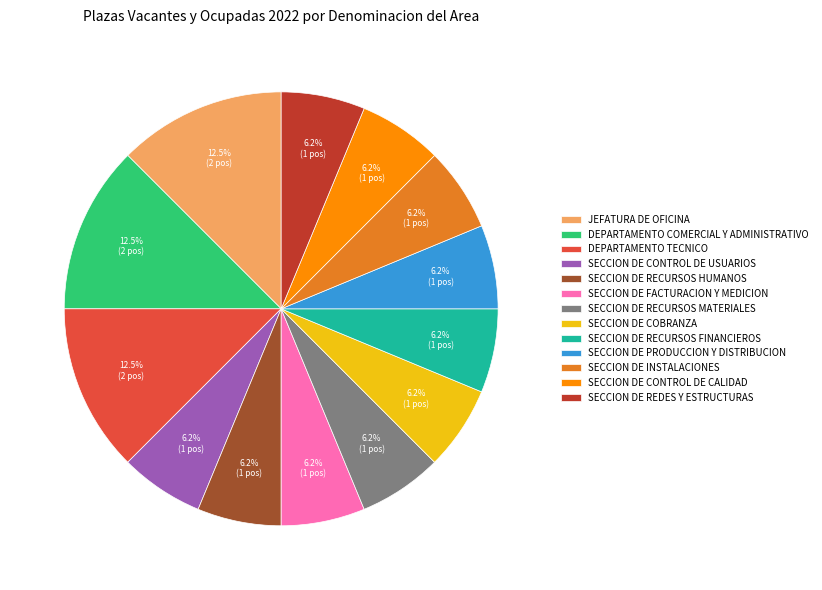

What percentage is the SECCION DE REDES Y ESTRUCTURAS slice, to the nearest percent?

6%